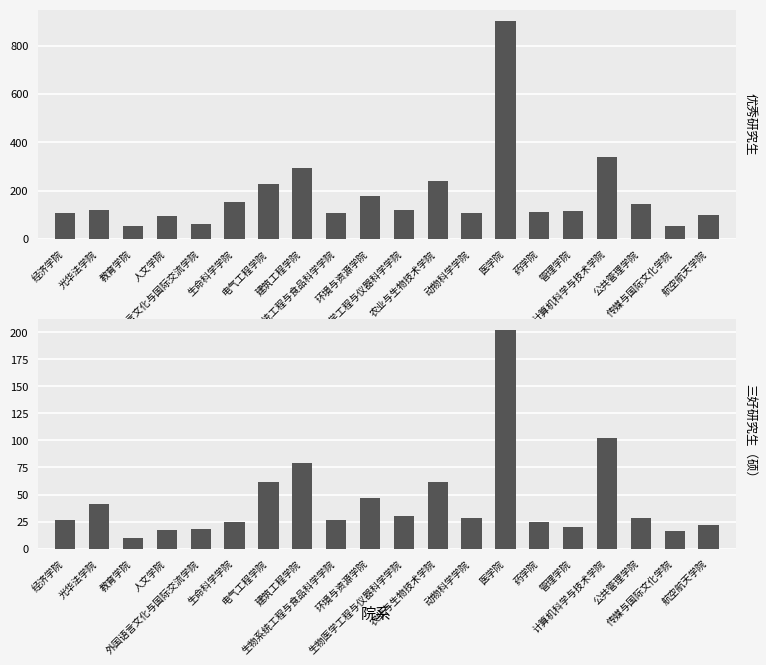

What are all the series names shown in the legend?

优秀研究生, 三好研究生（硕）